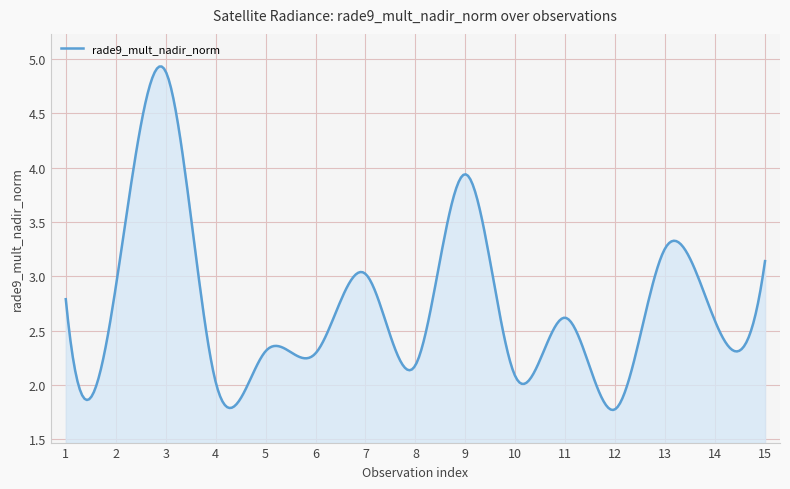

Does the chart display data point markers on the line(s)?

No